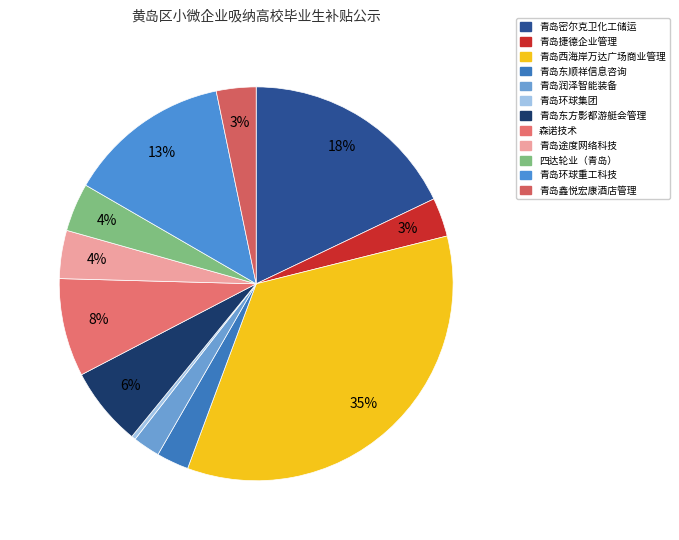

Which slice is the smallest?

青岛环球集团有限公司